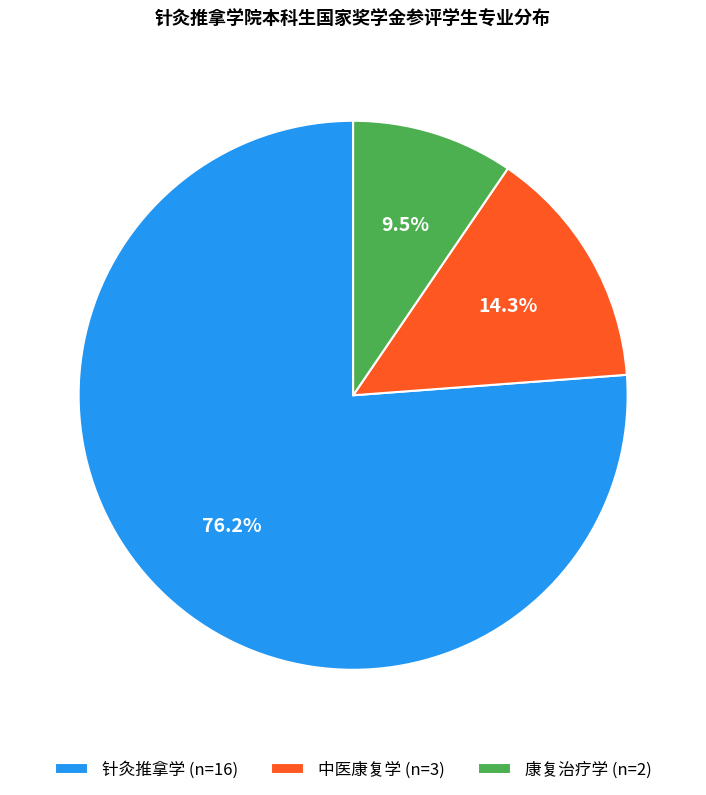

What is the total percentage of 康复治疗学 and 针灸推拿学?

85.7%